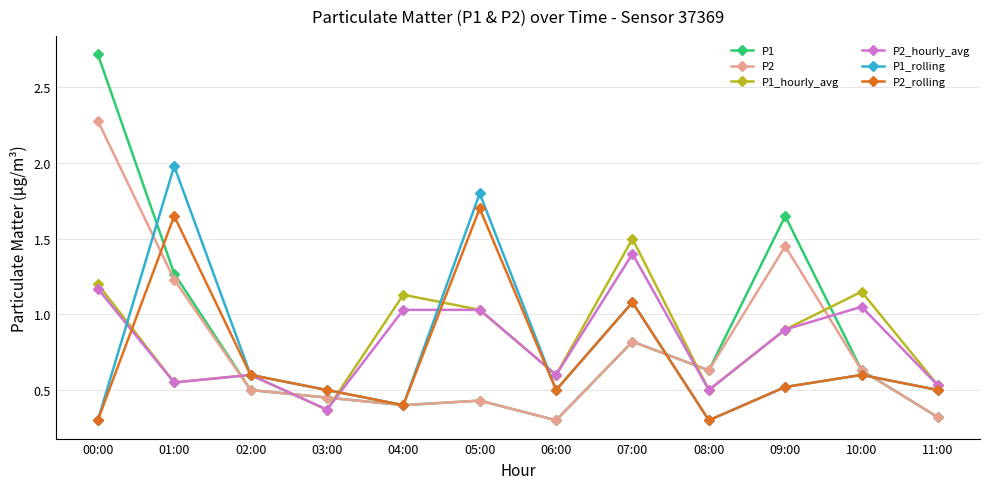

Where do P2_hourly_avg and P2_rolling first cross each other?

00:00 and 01:00